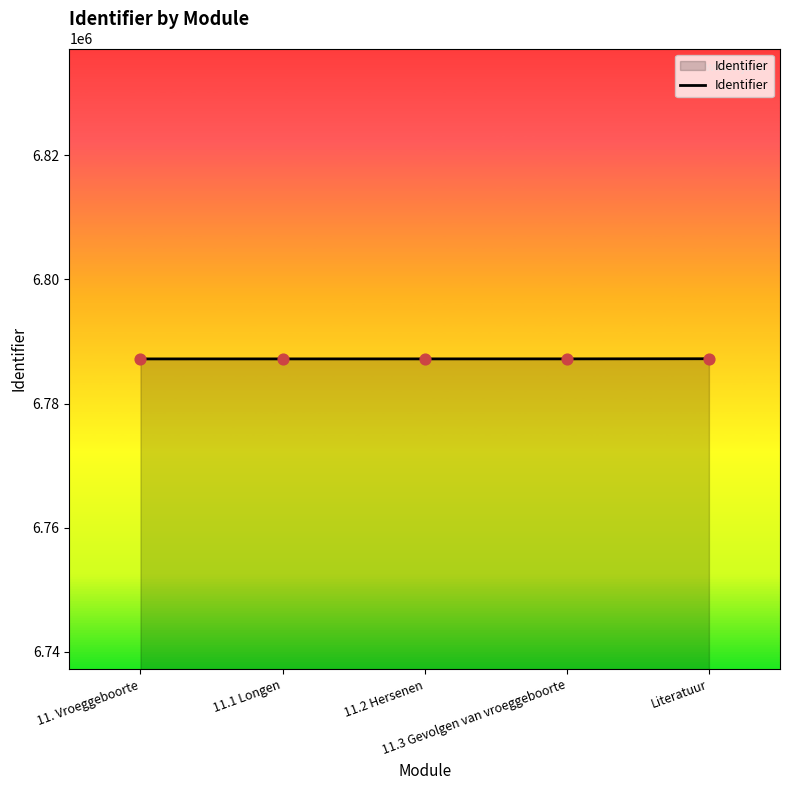

True or false: the data has more than 2 interior local peaks.

False